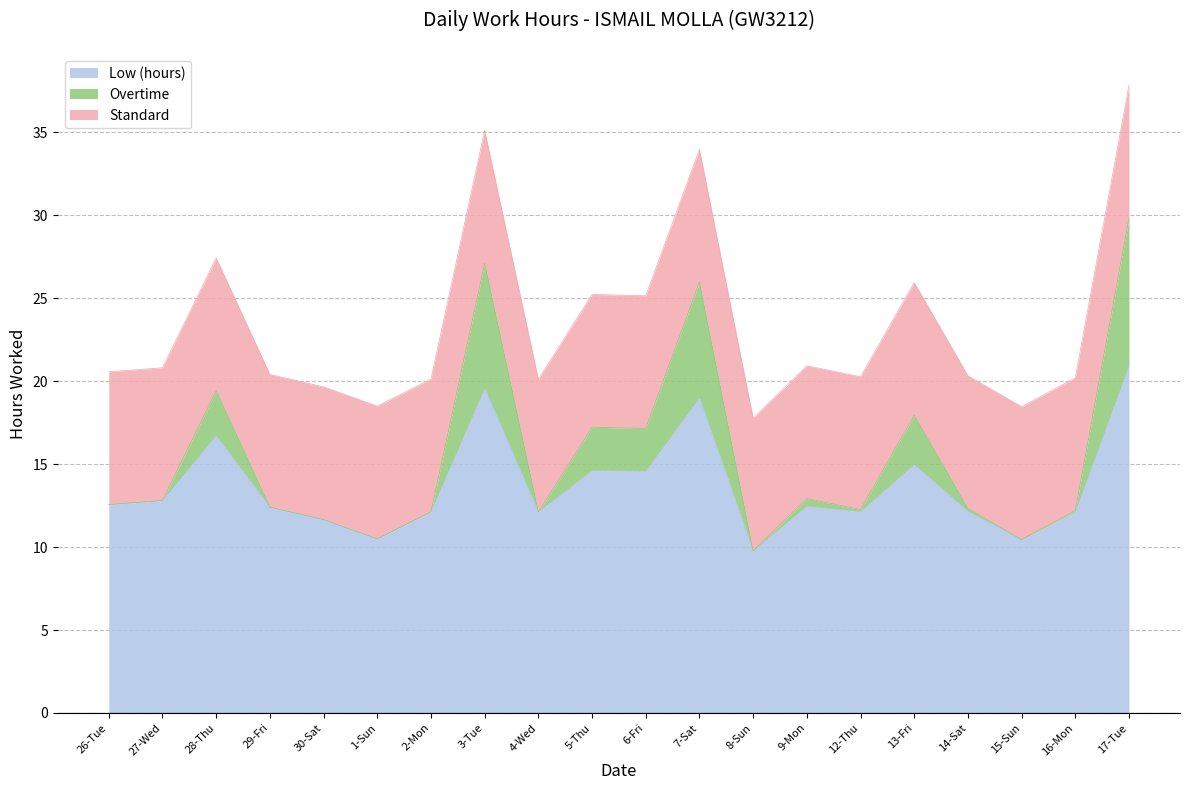

At which category is the sum across all series the highest?

17-Tue